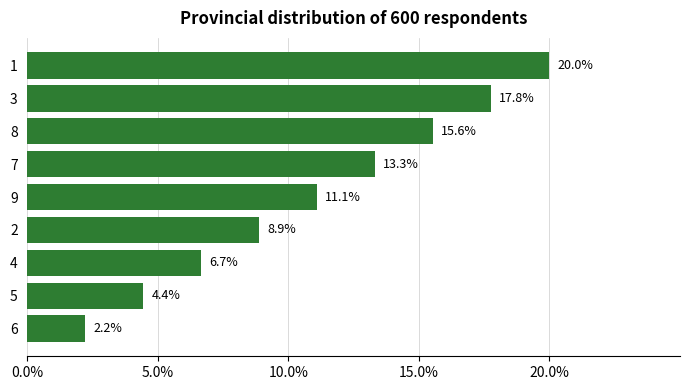

Is it true that the value at 1 is 6.6?

False